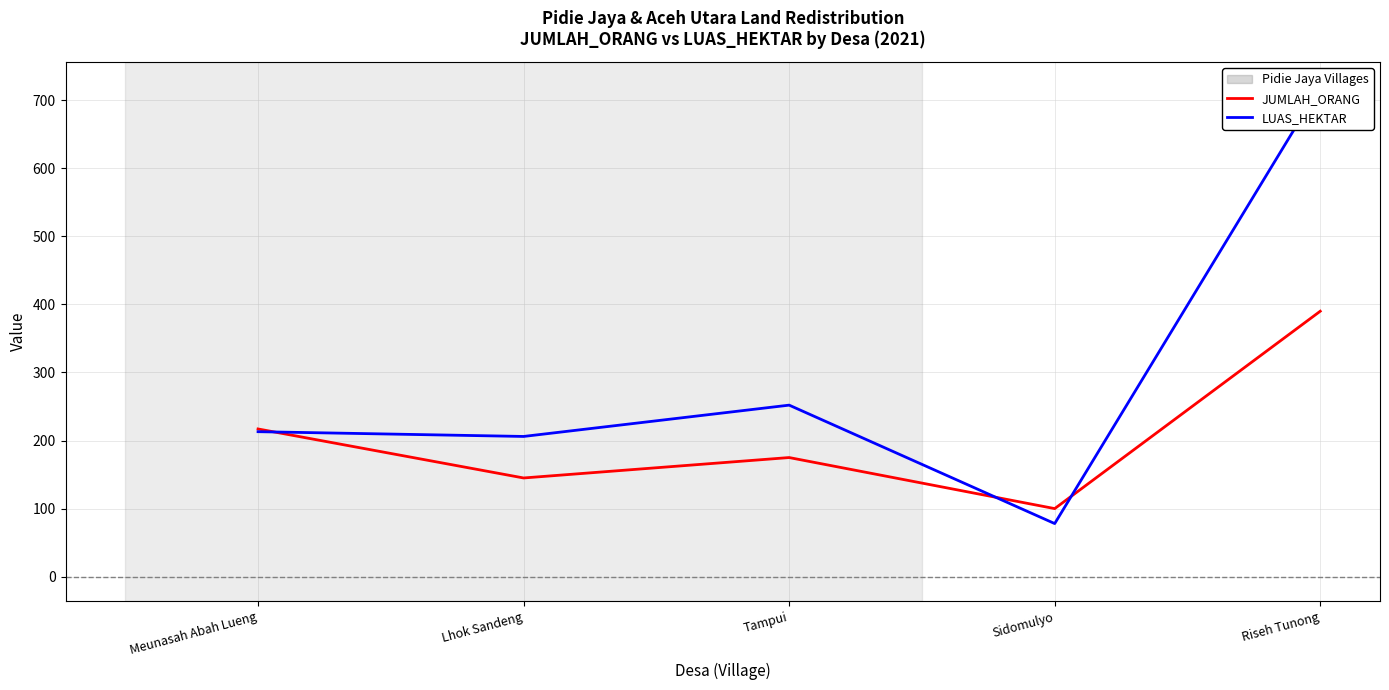

At which label is LUAS_HEKTAR closest to 399?

Tampui